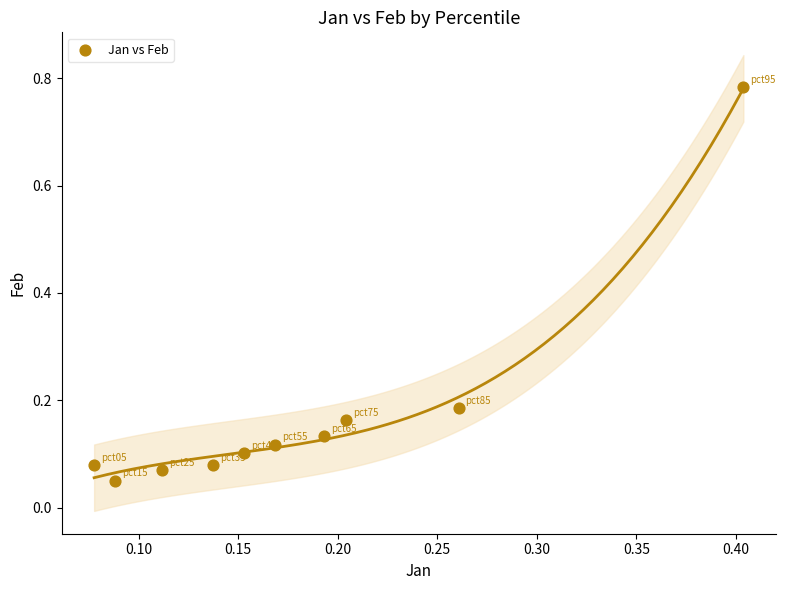

What is the range of X values (max minus min)?

0.3